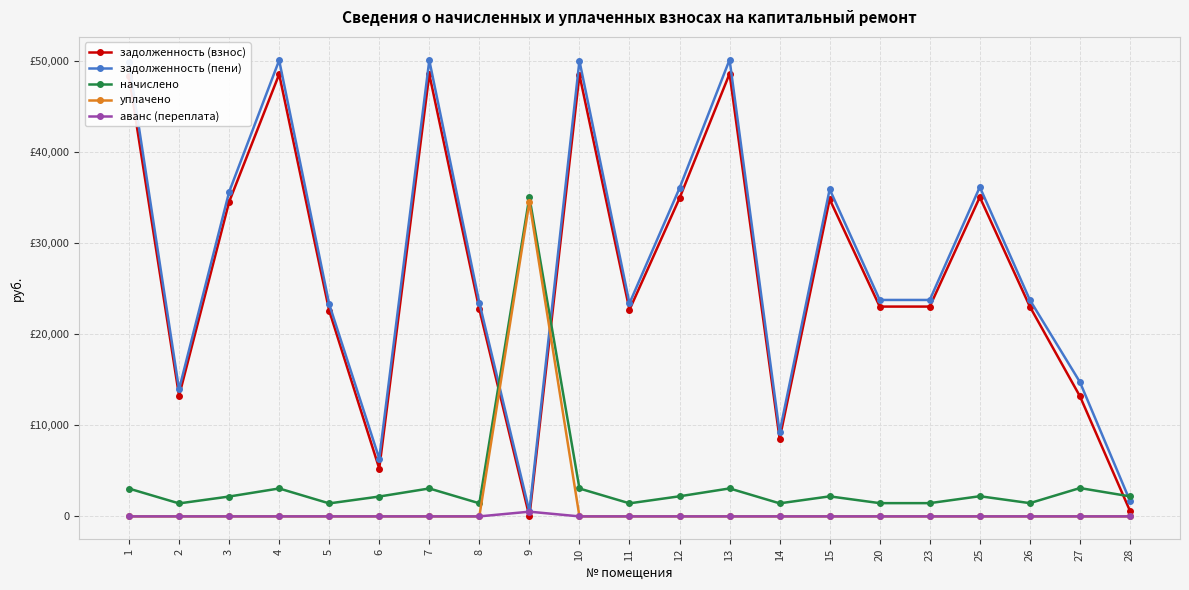

True or false: уплачено and задолженность (пени) intersect in this chart.

True